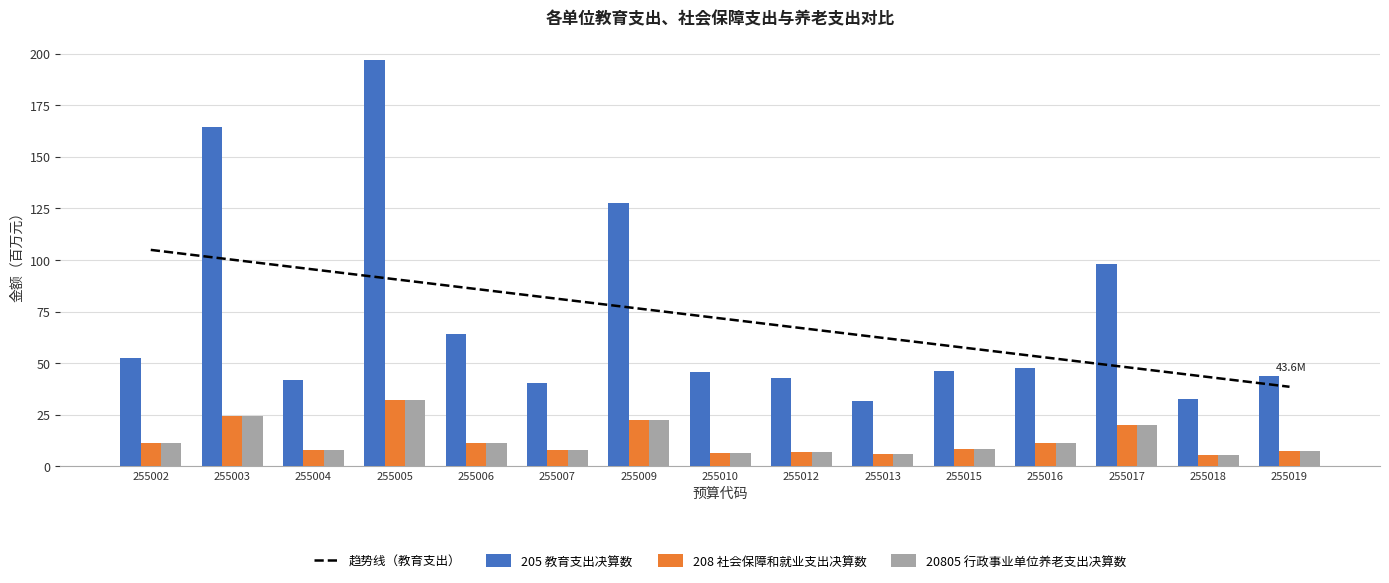

How many values in the 20805 行政事业单位养老支出决算数 series exceed 8?

9